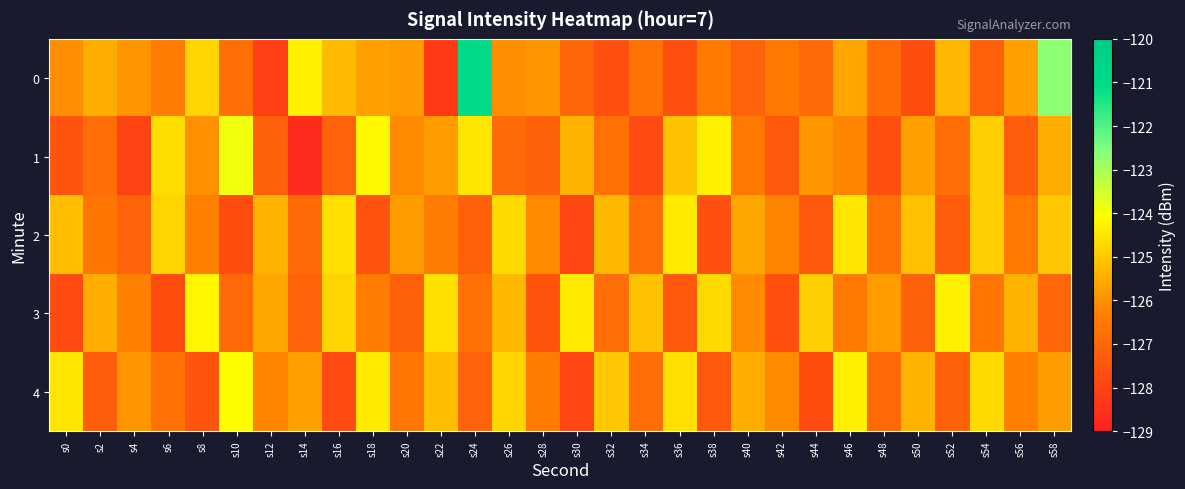

Rank the series at s44 from lowest to highest value.

4, 2, 0, 1, 3